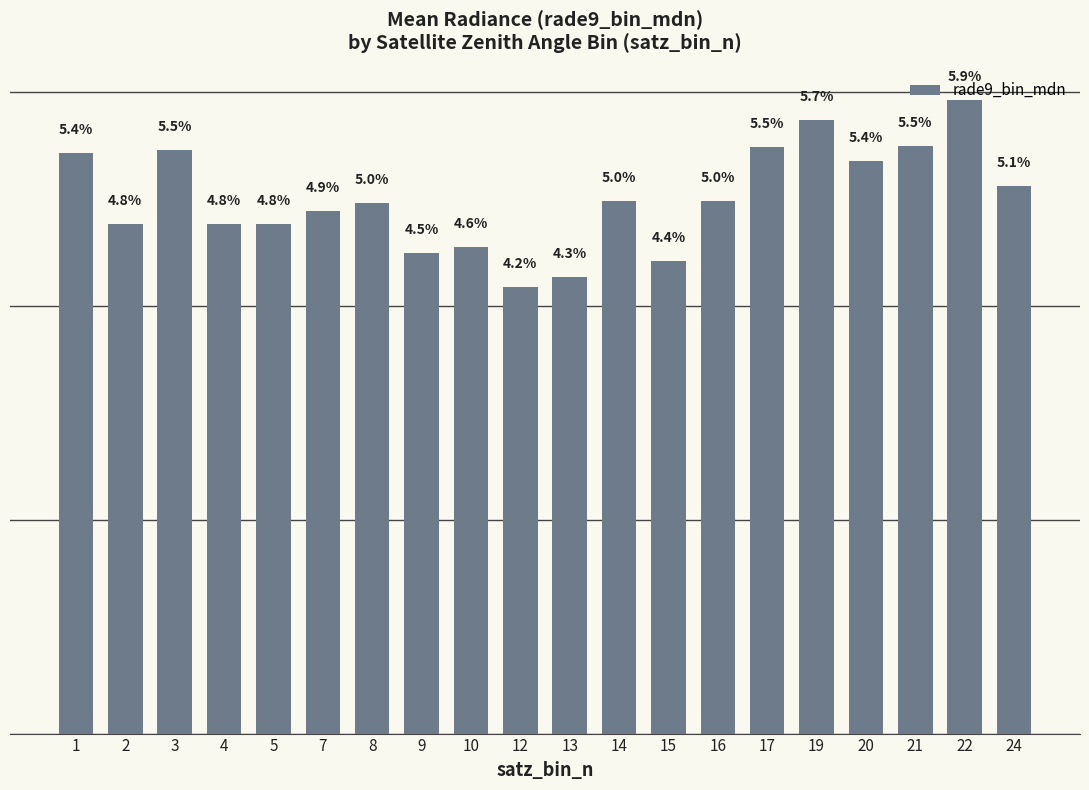

Which has a higher value, 20 or 4?

20